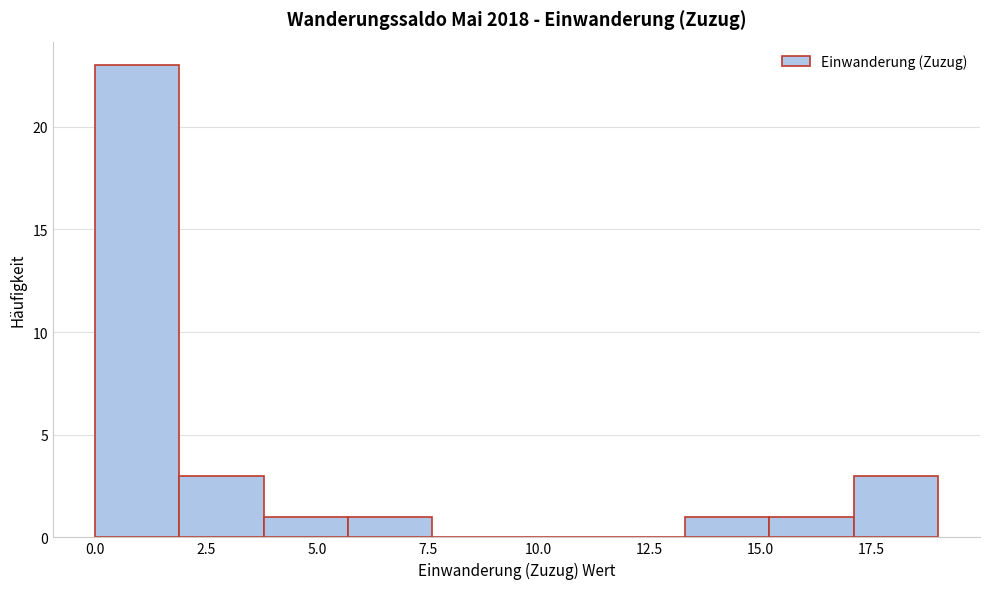

Around what value on the x-axis is the tallest bar? Give the approximate position of its centre, as read against the axis.

1.0